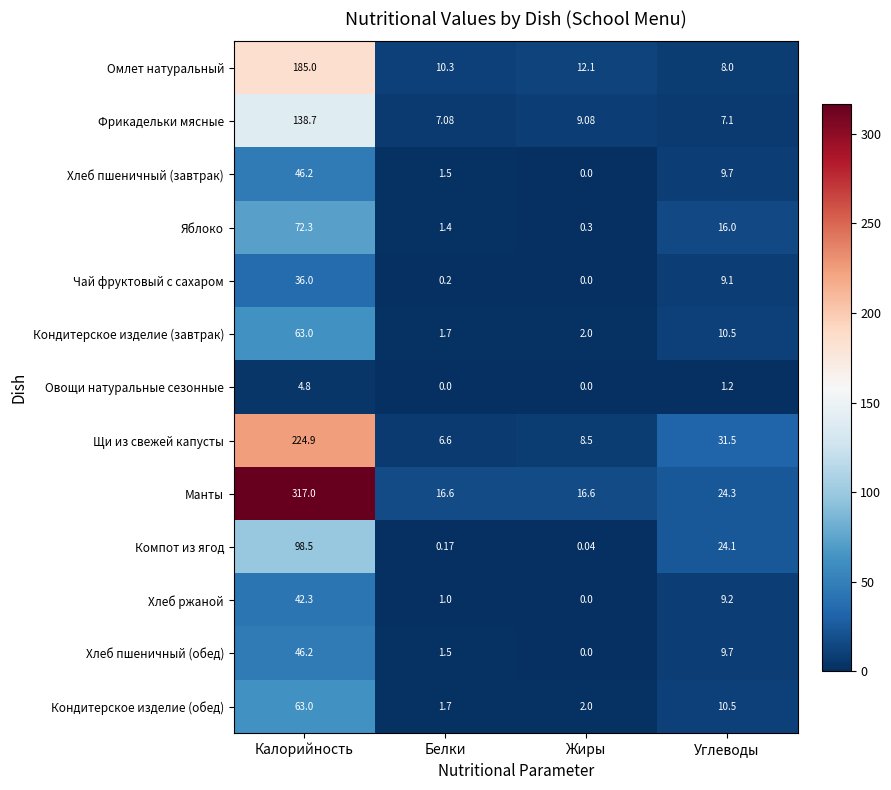

At how many categories does at least one series exceed 266?

1